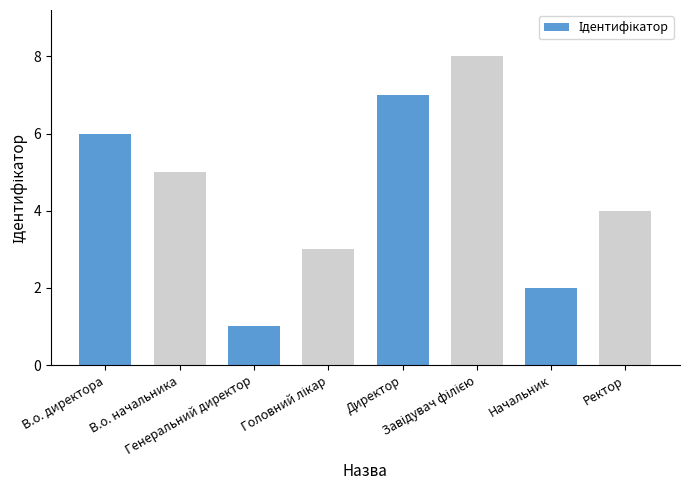

What is the greatest value displayed?

8